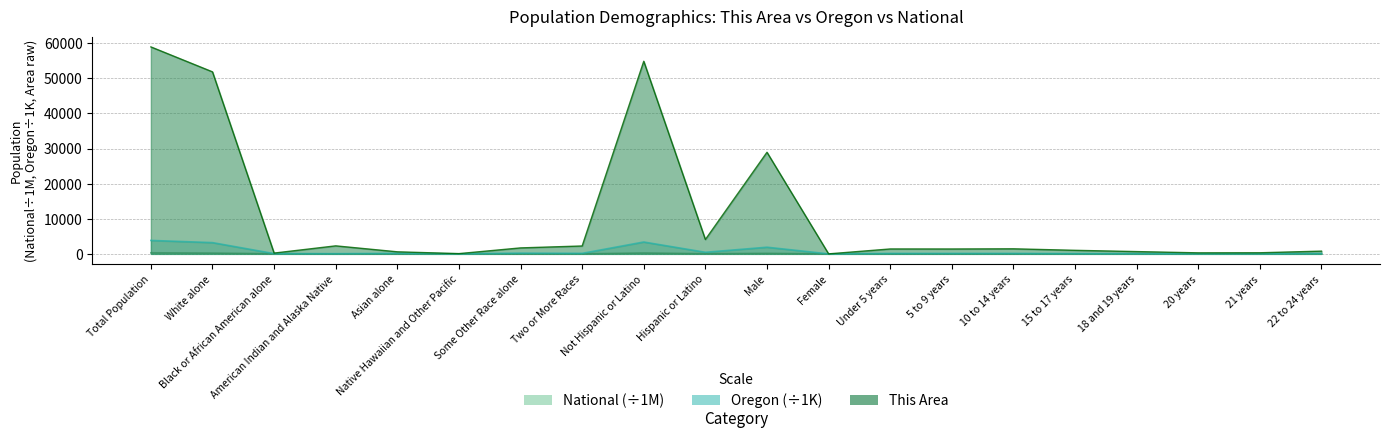

What is the difference between the maximum and minimum values in the National series?

308.7